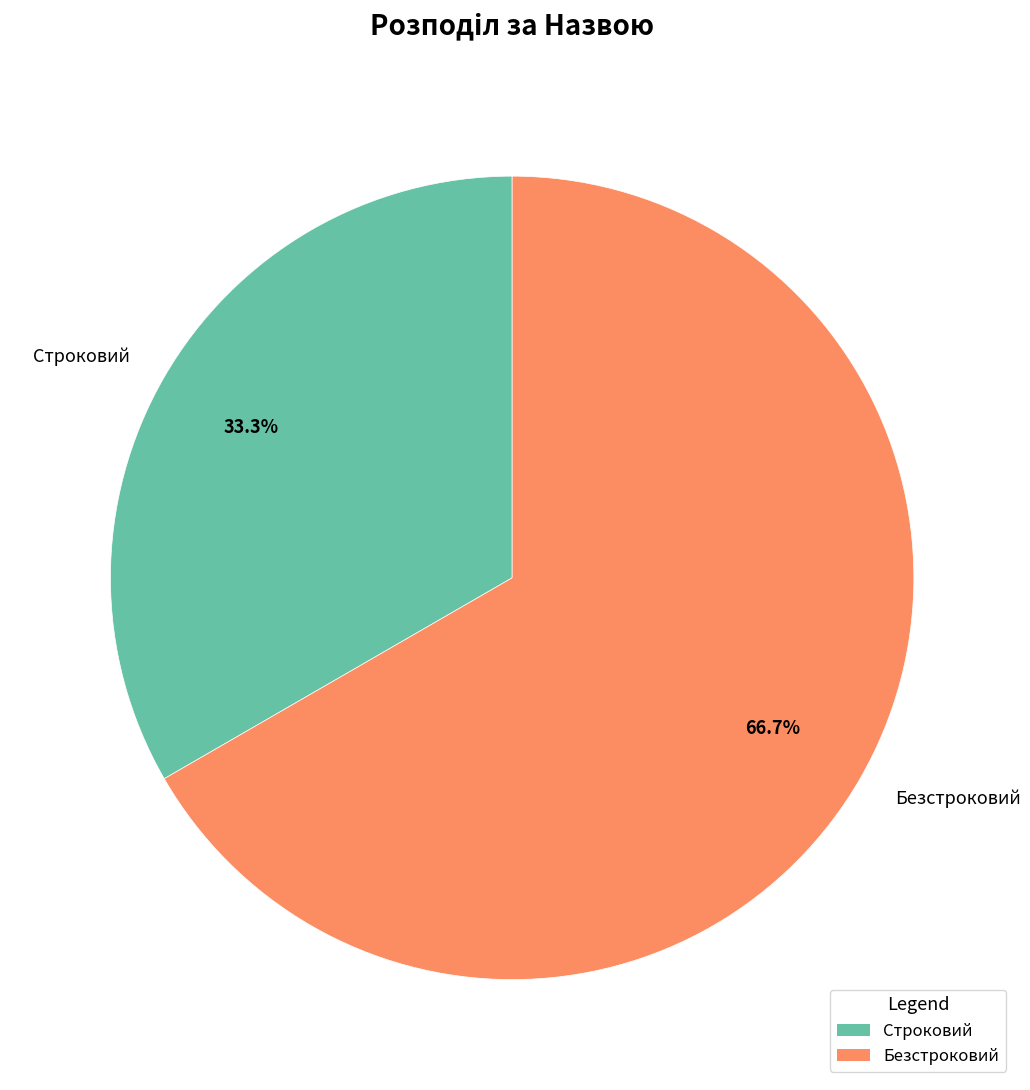

What is the total percentage of Строковий and Безстроковий?

100.0%